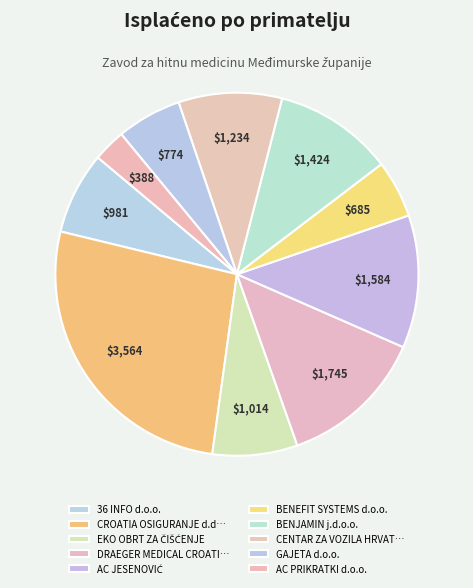

How many segments does this pie chart have?

10